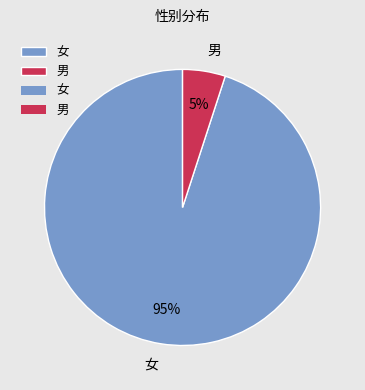

Does 男 represent more than half of the total?

No